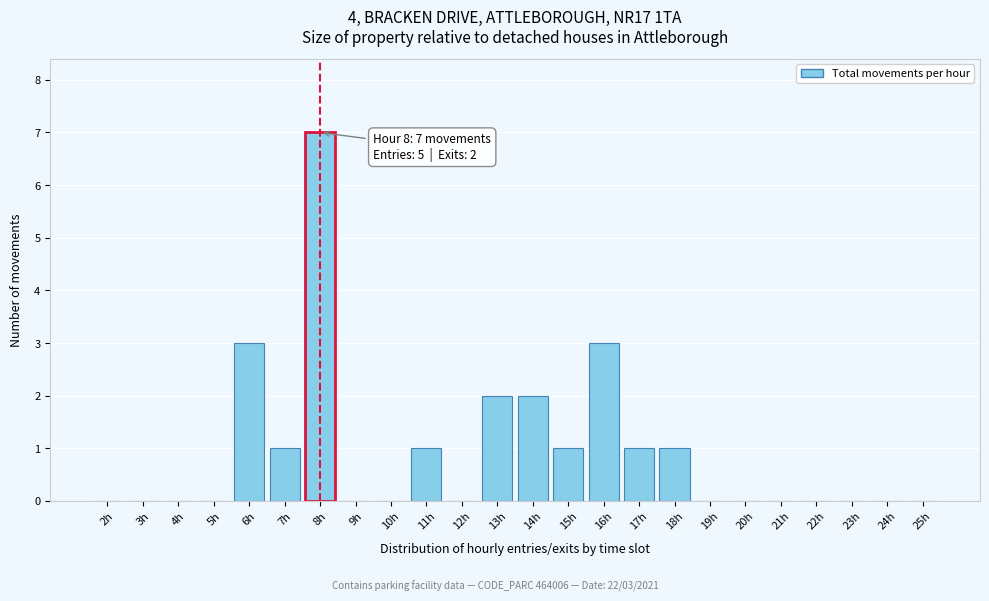

Reading right to left, transcribe all the data shown in this chart.

25h=0	24h=0	23h=0	22h=0	21h=0	20h=0	19h=0	18h=1	17h=1	16h=3	15h=1	14h=2	13h=2	12h=0	11h=1	10h=0	9h=0	8h=7	7h=1	6h=3	5h=0	4h=0	3h=0	2h=0